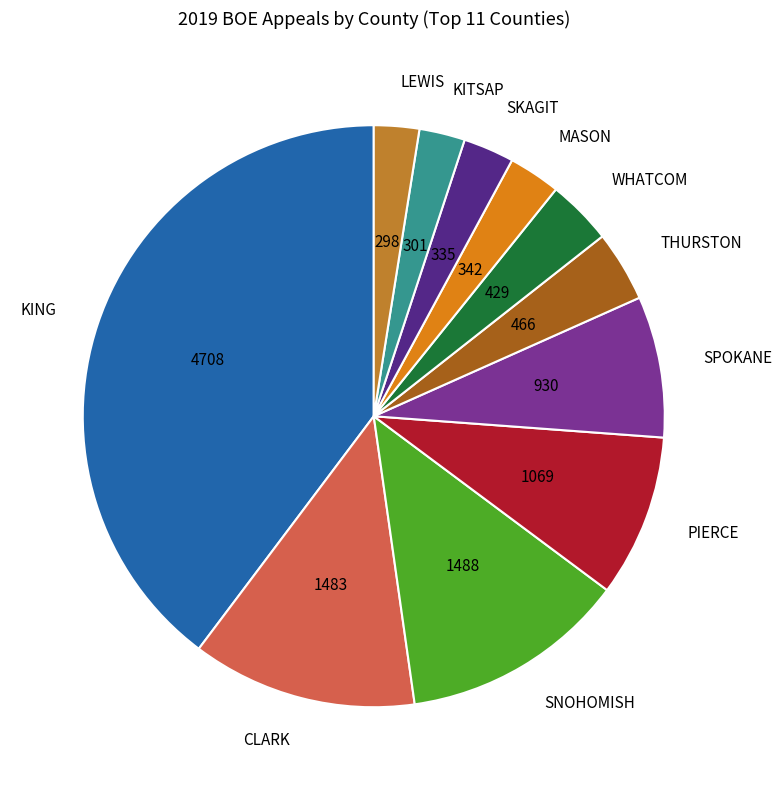

What is the largest slice in the pie chart?

KING